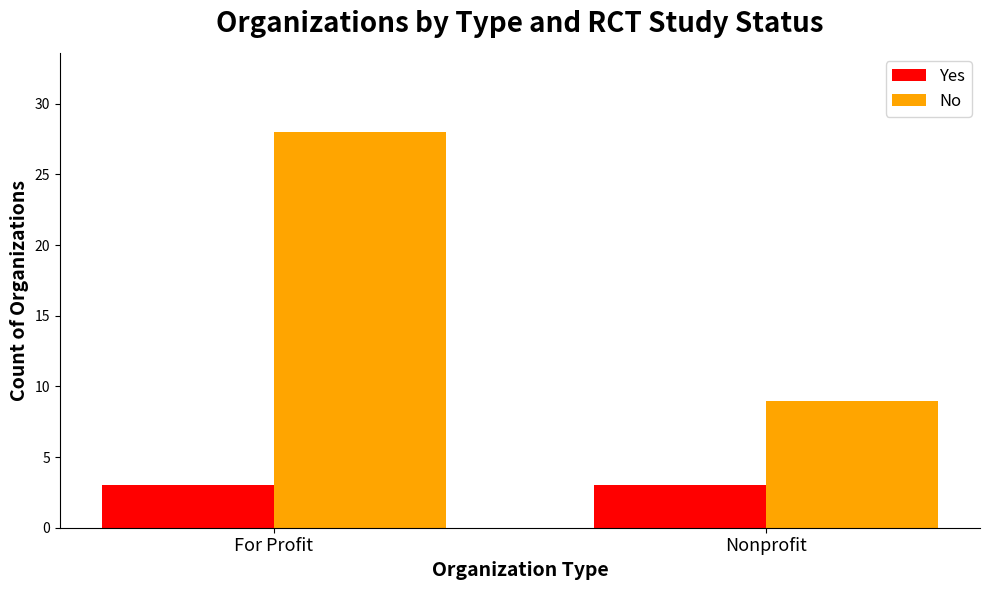

Which series has the widest spread of values?

No